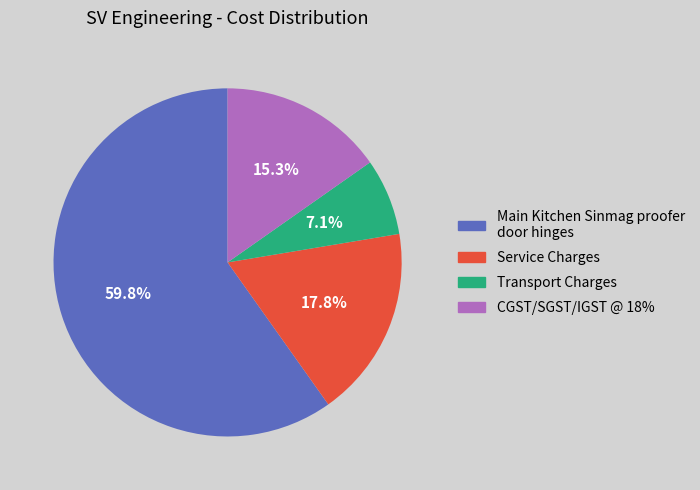

How many segments does this pie chart have?

4